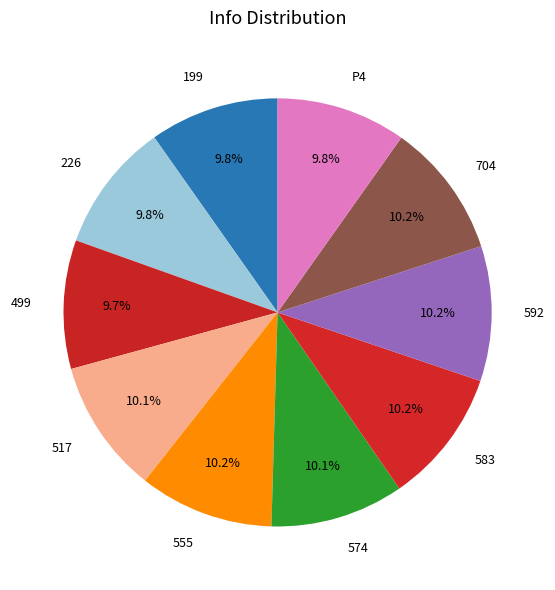

How many segments does this pie chart have?

10